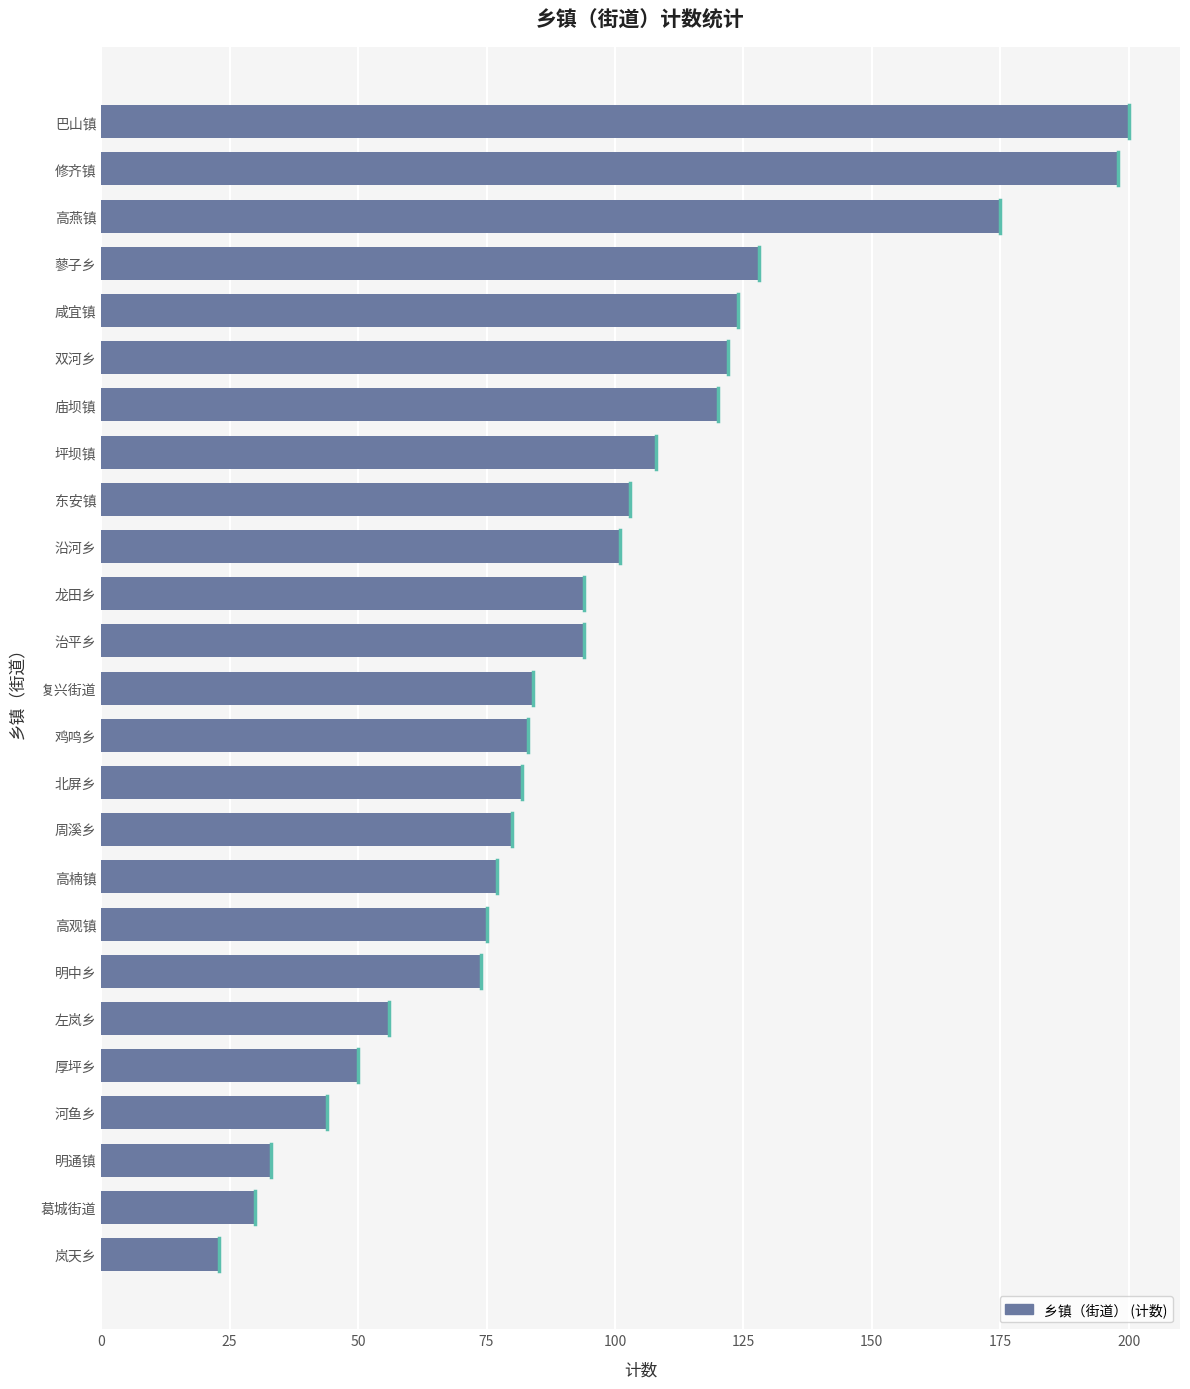

What is the value of the 6th bar from the top?

122